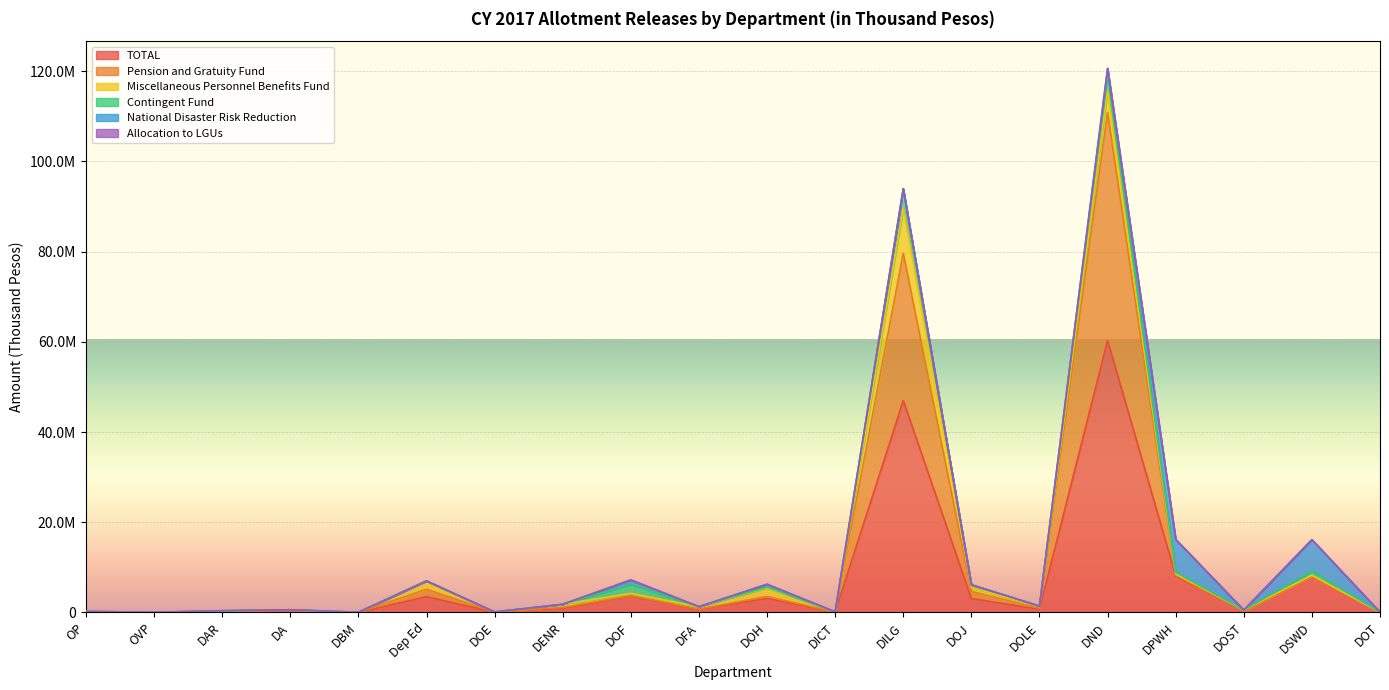

Does the chart display data point markers on the line(s)?

No